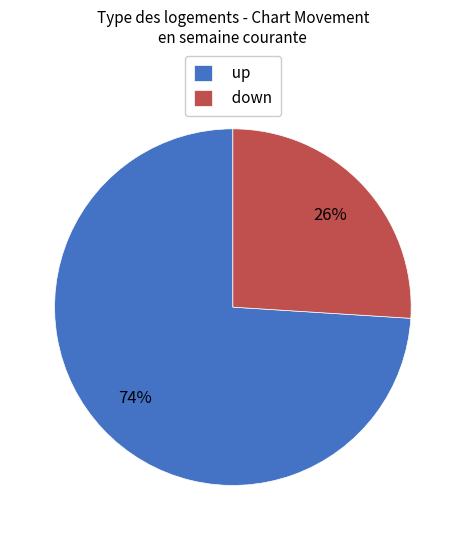

Which category has the biggest portion of the pie?

up